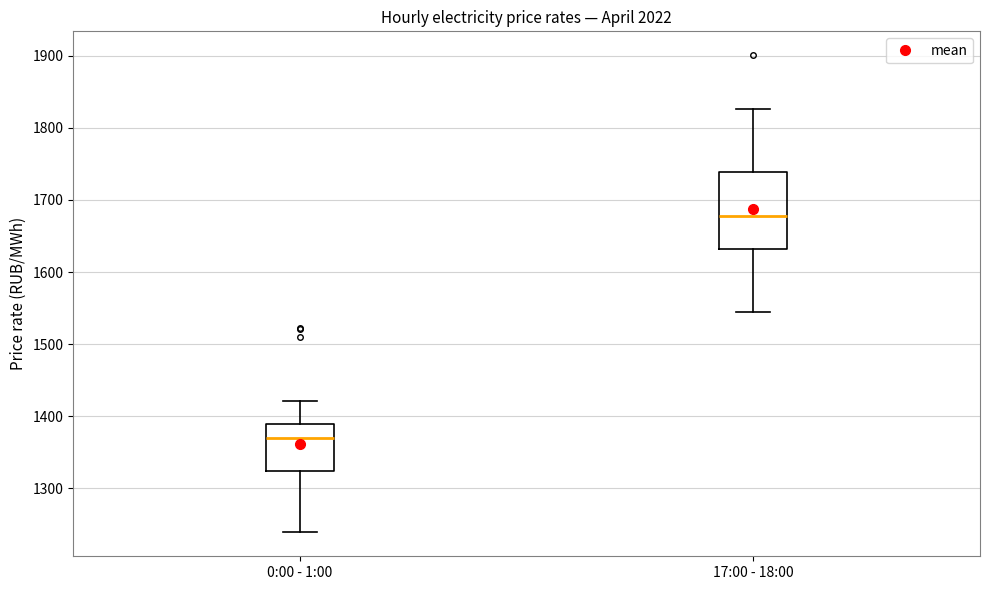

Reading left to right, transcribe this box plot: for each box, give where its median line is, the range the box spans, and where its two whiskers end, as read against the y-axis. The values are not printed on the chart, so give them approximately, as read against the axis.

0:00 - 1:00: median 1370, box 1320 to 1390, whiskers 1240 to 1420
17:00 - 18:00: median 1680, box 1630 to 1740, whiskers 1540 to 1830